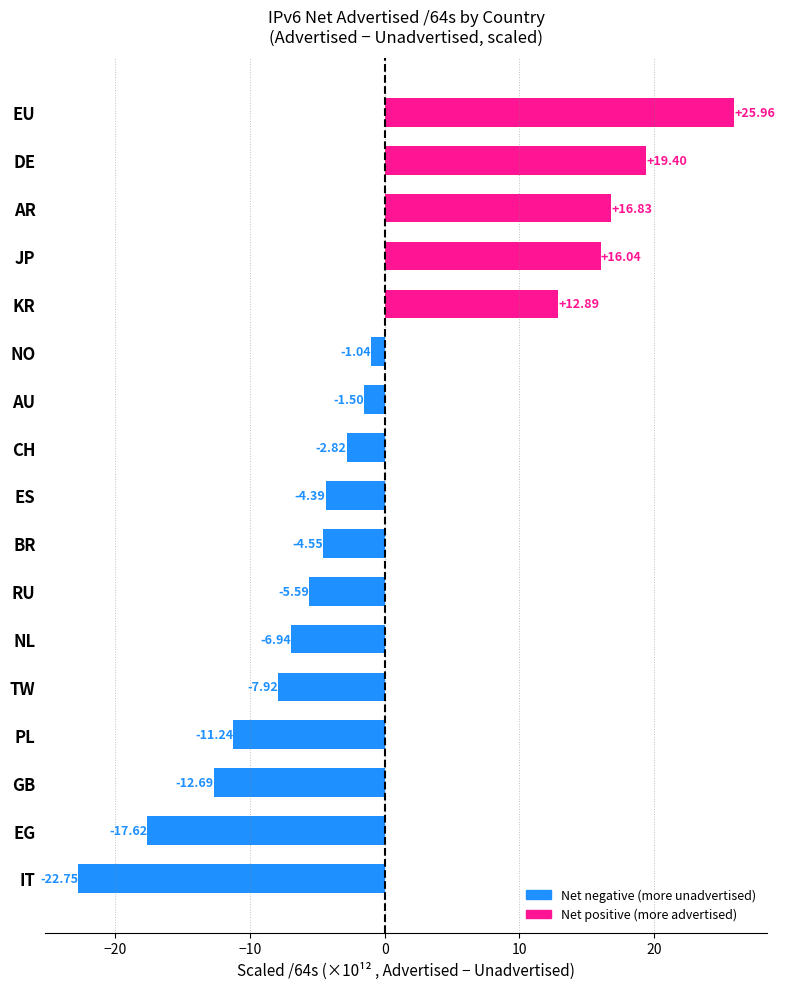

List the labels in order of value, largest first.

EU, DE, AR, JP, KR, NO, AU, CH, ES, BR, RU, NL, TW, PL, GB, EG, IT